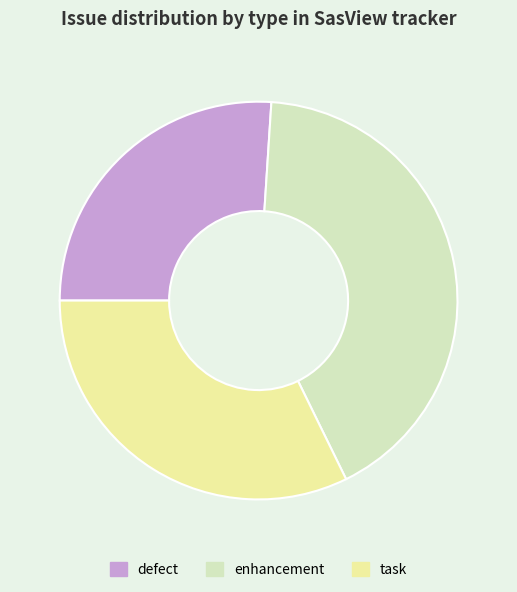

Is it true that enhancement is 42% of the pie?

True